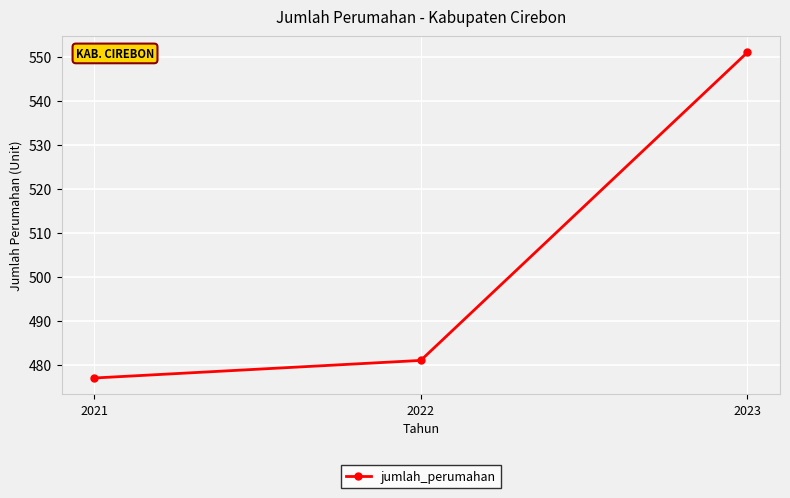

What is the ratio of the value at 2022 to the value at 2021?

1.0